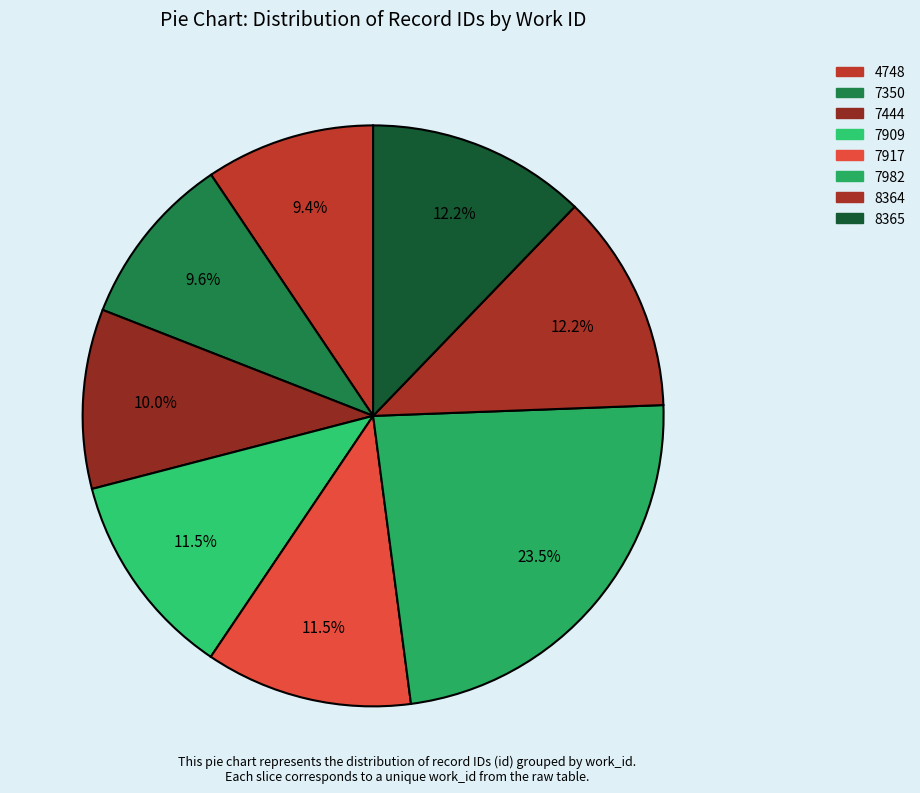

To the nearest percent, what is the combined percentage of 7909 and 8365?

24%